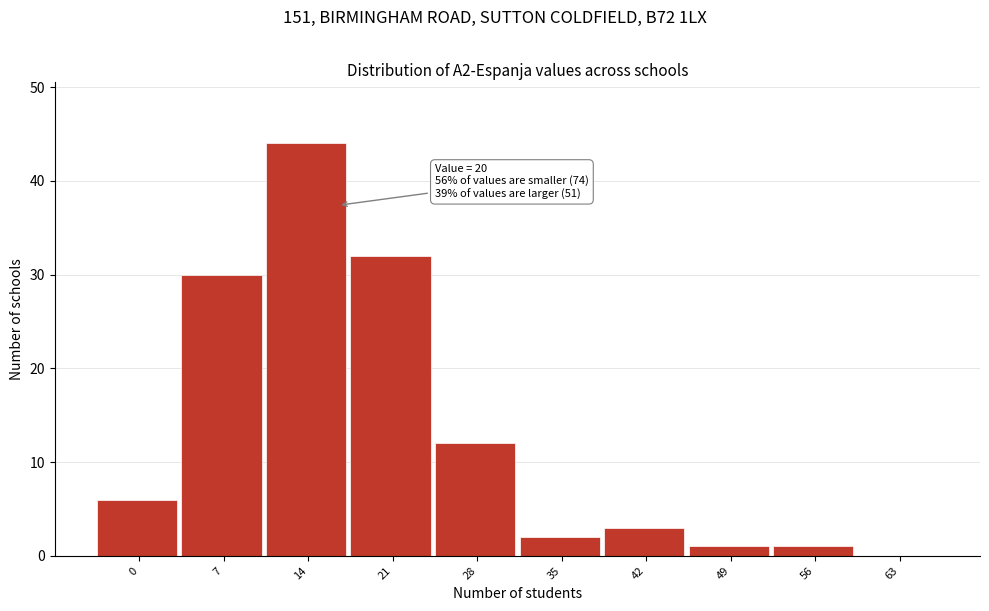

Reading left to right, extract all data points from this chart.

0=6	7=30	14=44	21=32	28=12	35=2	42=3	49=1	56=1	63=0